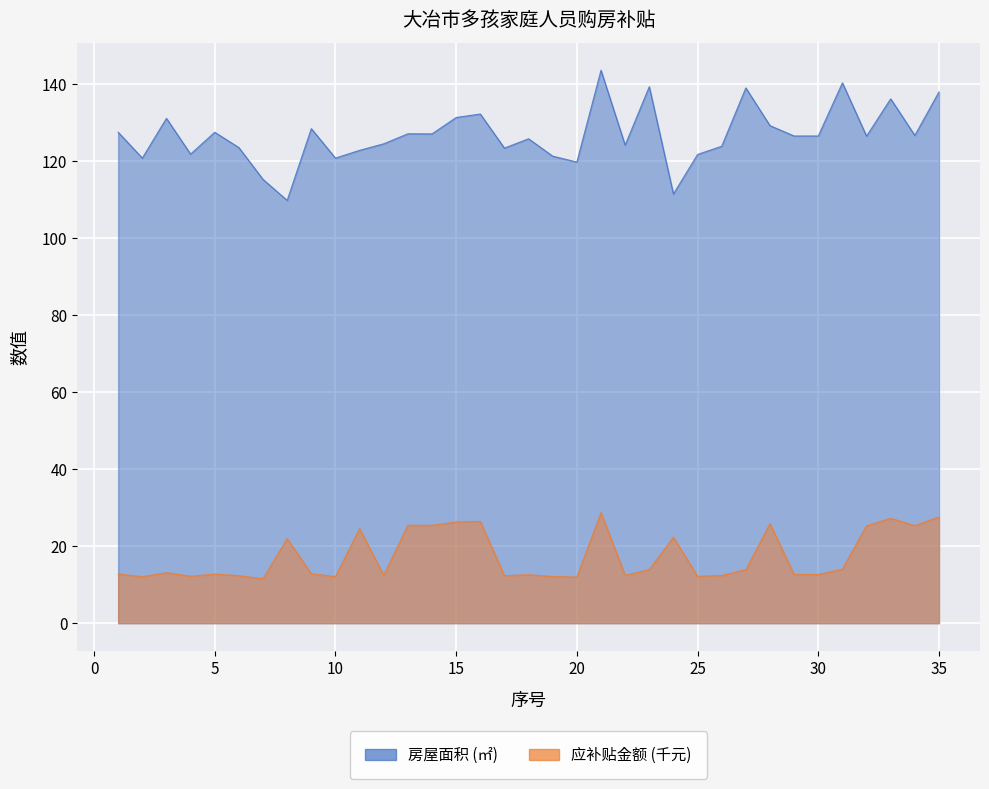

Rank the series at 25 from lowest to highest value.

应补贴金额, 房屋面积